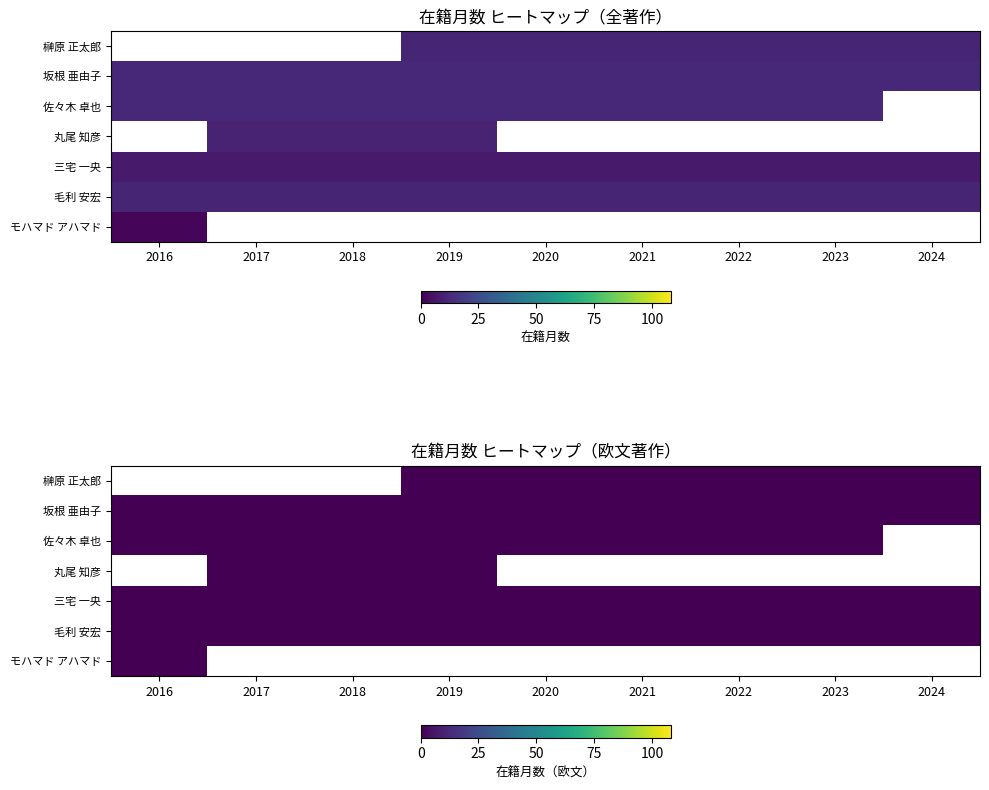

Between 2017 and 2020, which is larger?

2020